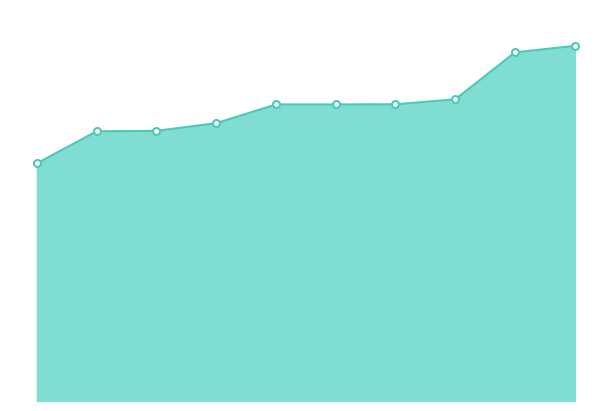

List the labels in order of value, largest first.

7835, 7588, 7335, 7224, 7217, 7214, 6858, 6729, 6729, 5941